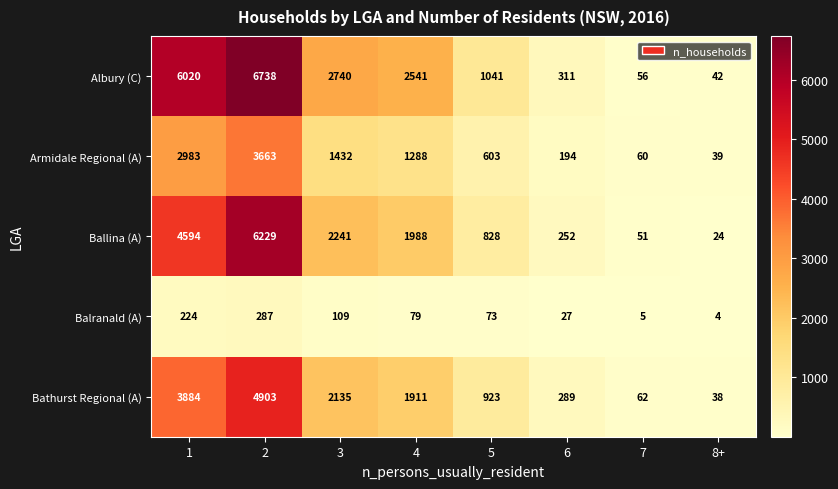

Count the number of data series in this chart.

5